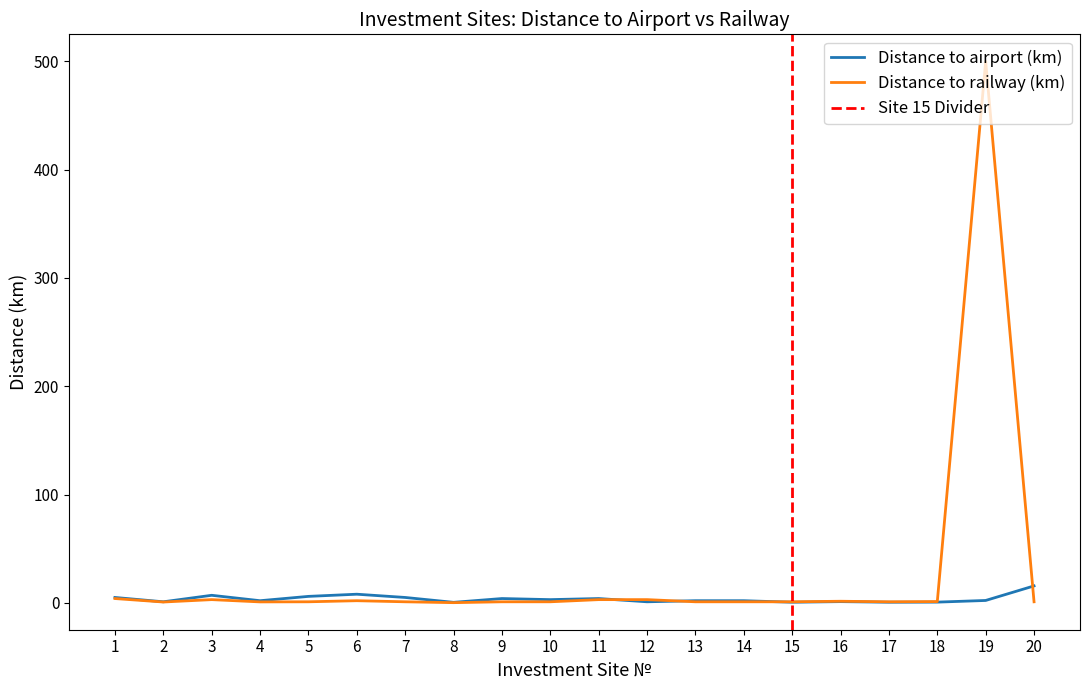

At which category does Distance to airport (km) reach its first local valley?

2